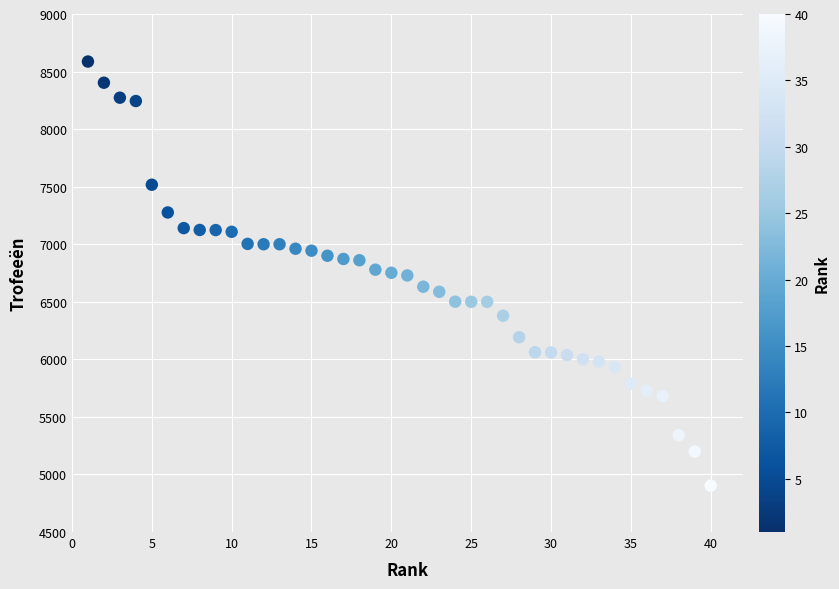

What is the range of X values (max minus min)?

39